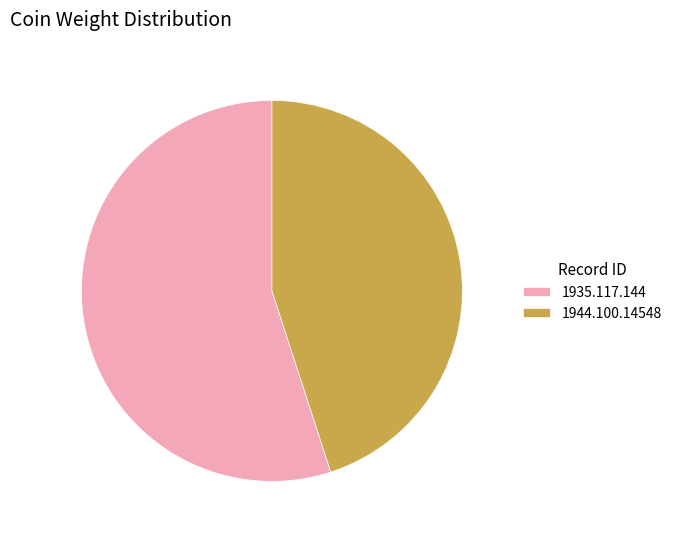

Rank the categories by value from highest to lowest.

1935.117.144, 1944.100.14548